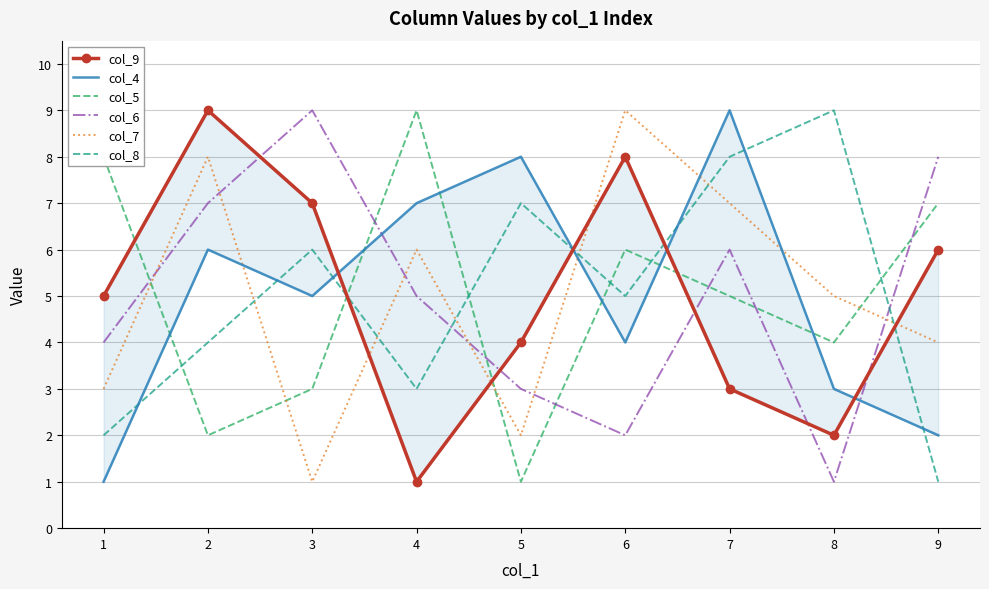

Rank the series at 2 from lowest to highest value.

col_5, col_8, col_4, col_6, col_7, col_9